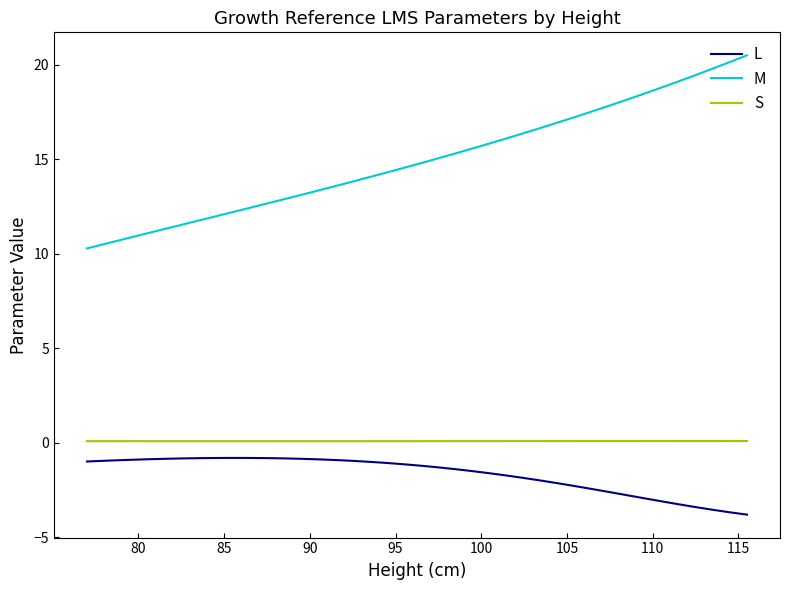

True or false: L and S intersect in this chart.

False